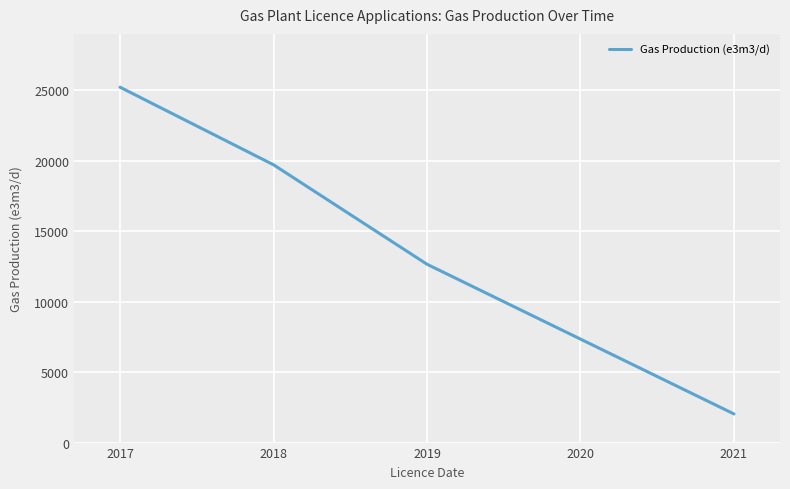

Reading left to right, transcribe all the data shown in this chart.

2017=25224.0	2018=19718.7	2019=12658.3	2021=2033.0